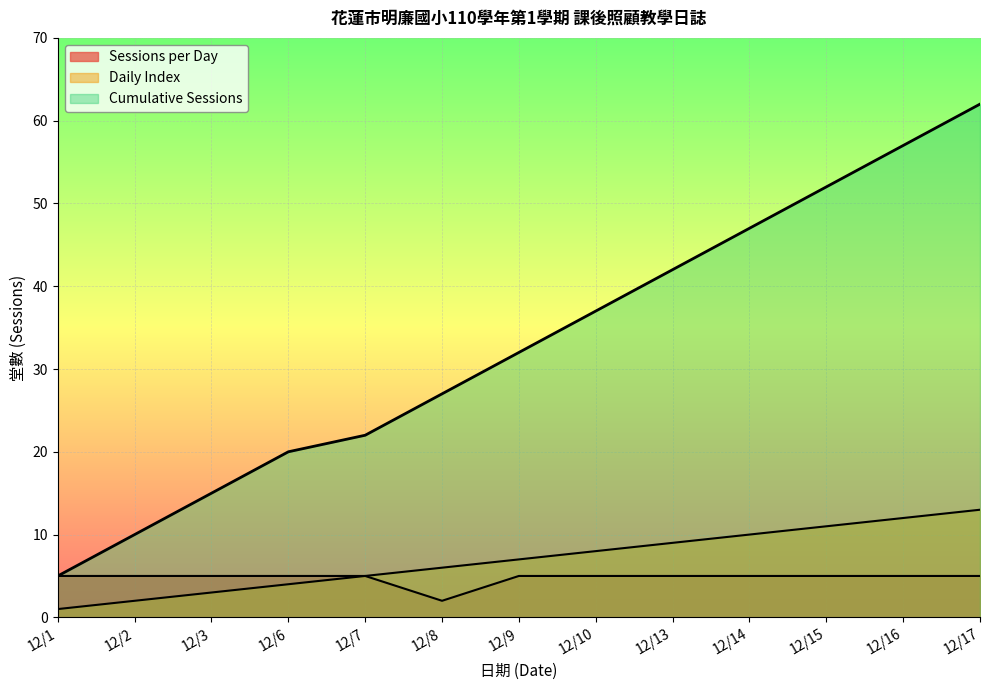

Rank the series by their maximum value, from lowest to highest.

Sessions per Day, Daily Index, Cumulative Sessions